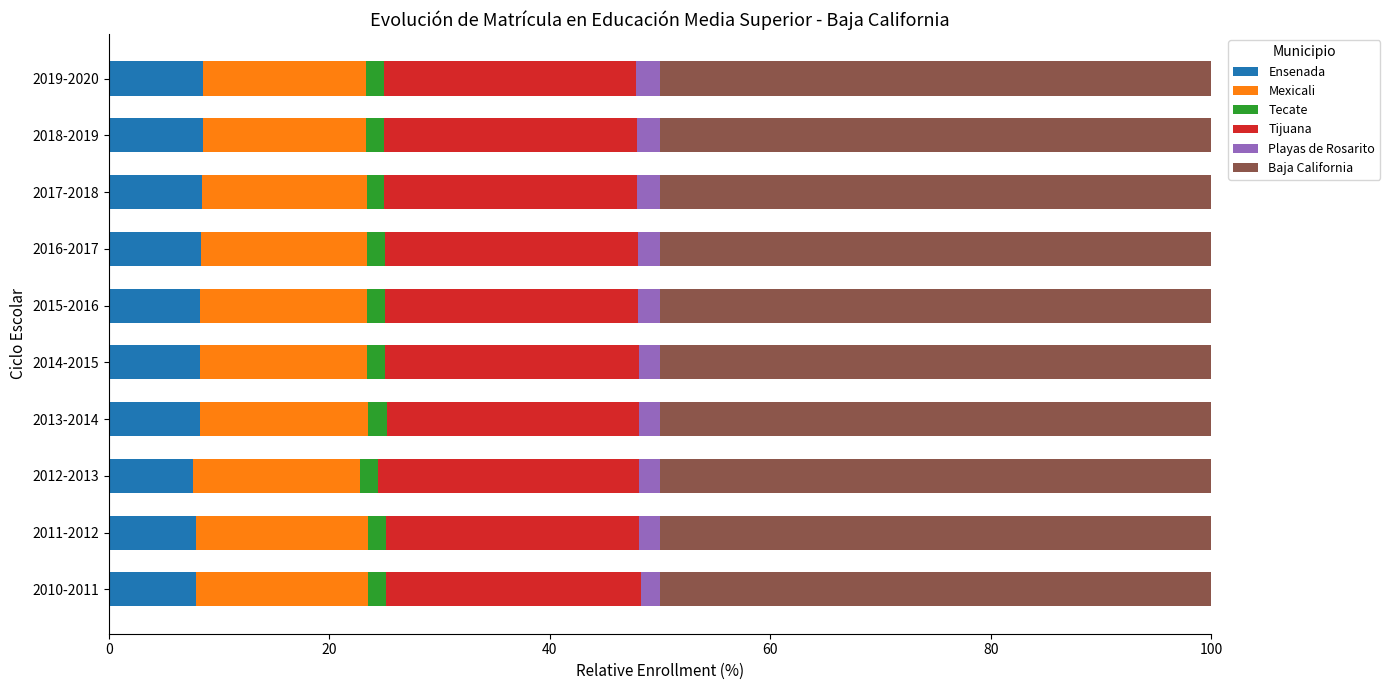

What are all the series names shown in the legend?

Ensenada, Mexicali, Tecate, Tijuana, Playas de Rosarito, Baja California